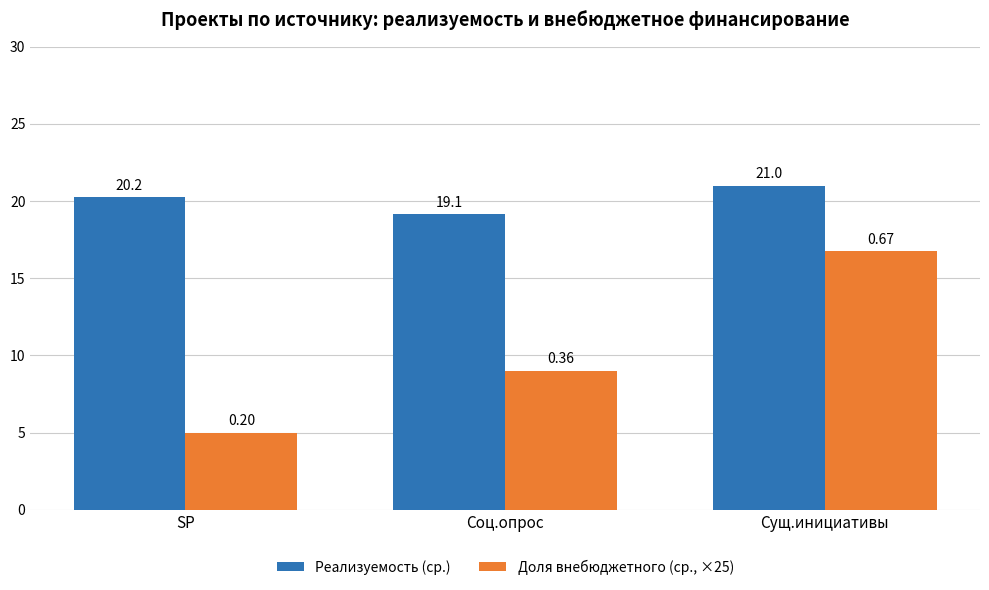

What is the difference between the highest and lowest values at Соц.опрос?

10.1